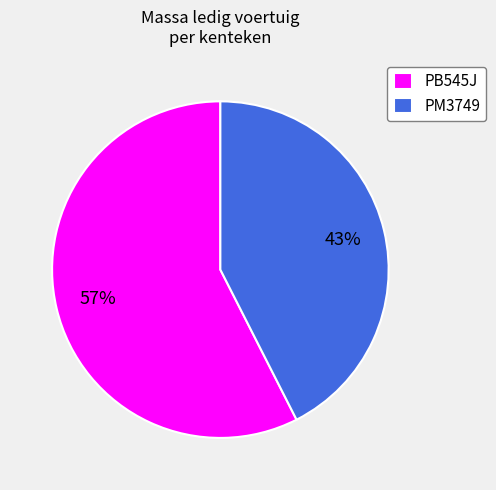

Which category has the biggest portion of the pie?

PB545J